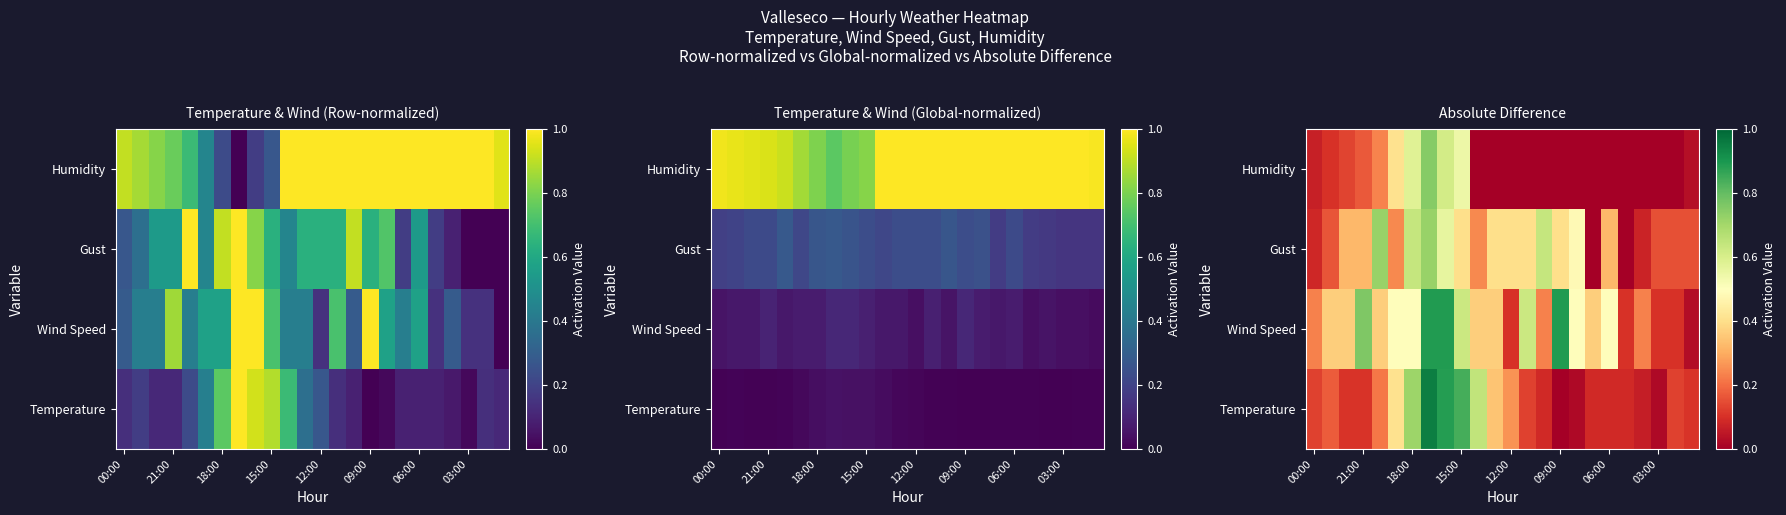

List the series in order of their peak value, lowest first.

Gust, Humidity, Wind Speed, Temperature